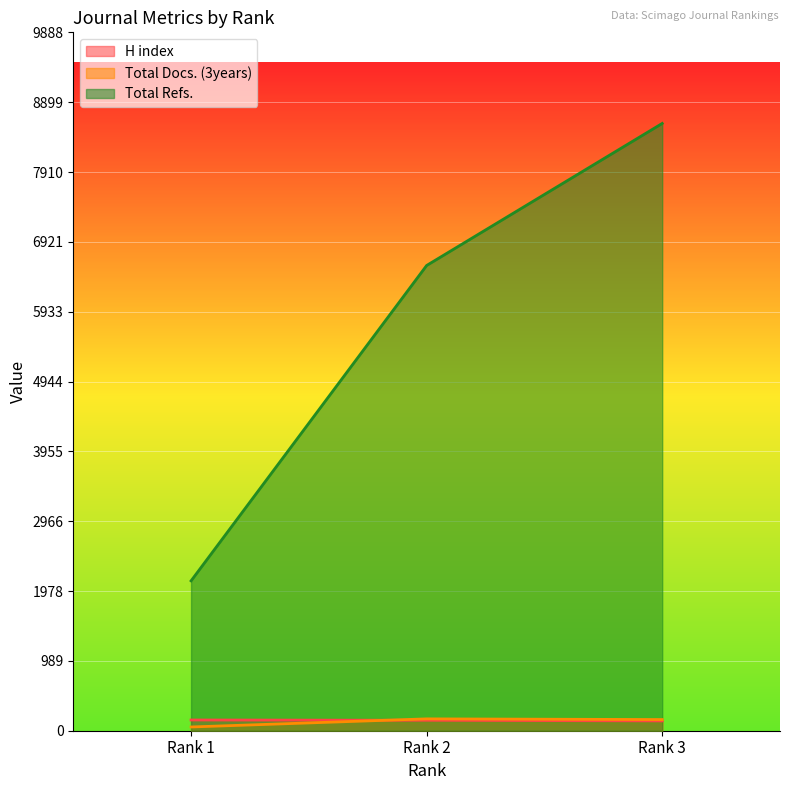

What is the difference between the H index values at Rank 2 and Rank 1?

4